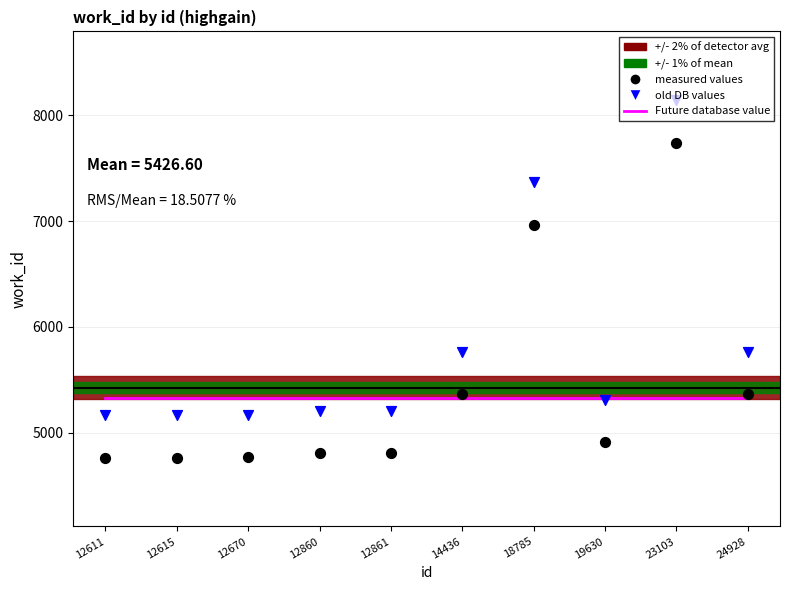

Which series contains the lowest Y value?

measured values